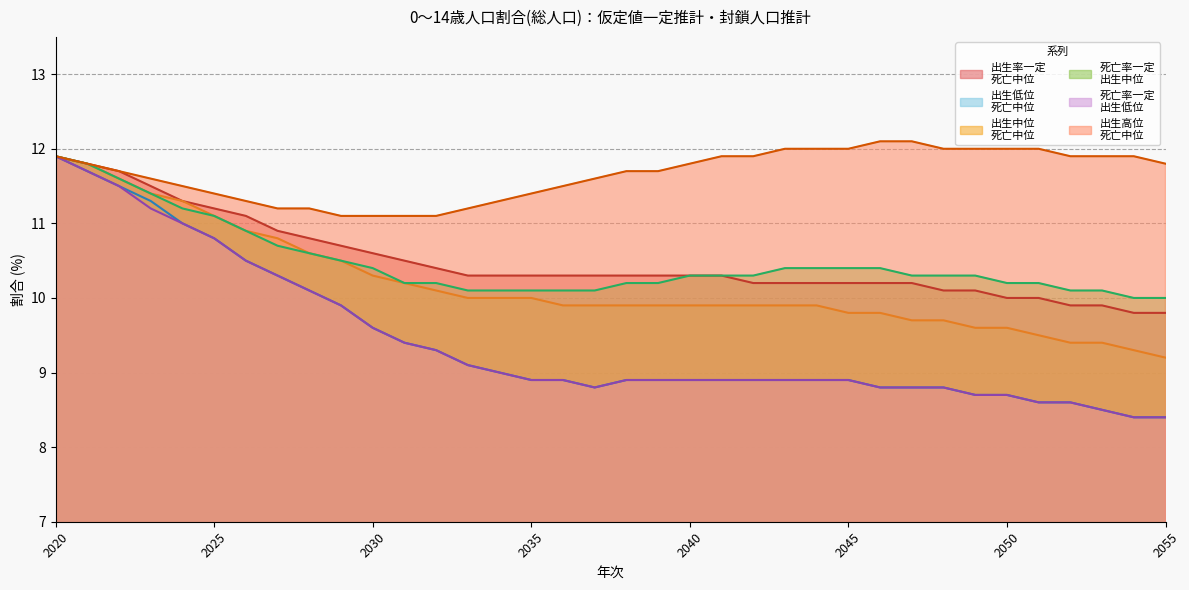

Is it true that 出生低位
死亡中位 equals 4.3 at 2031?

False